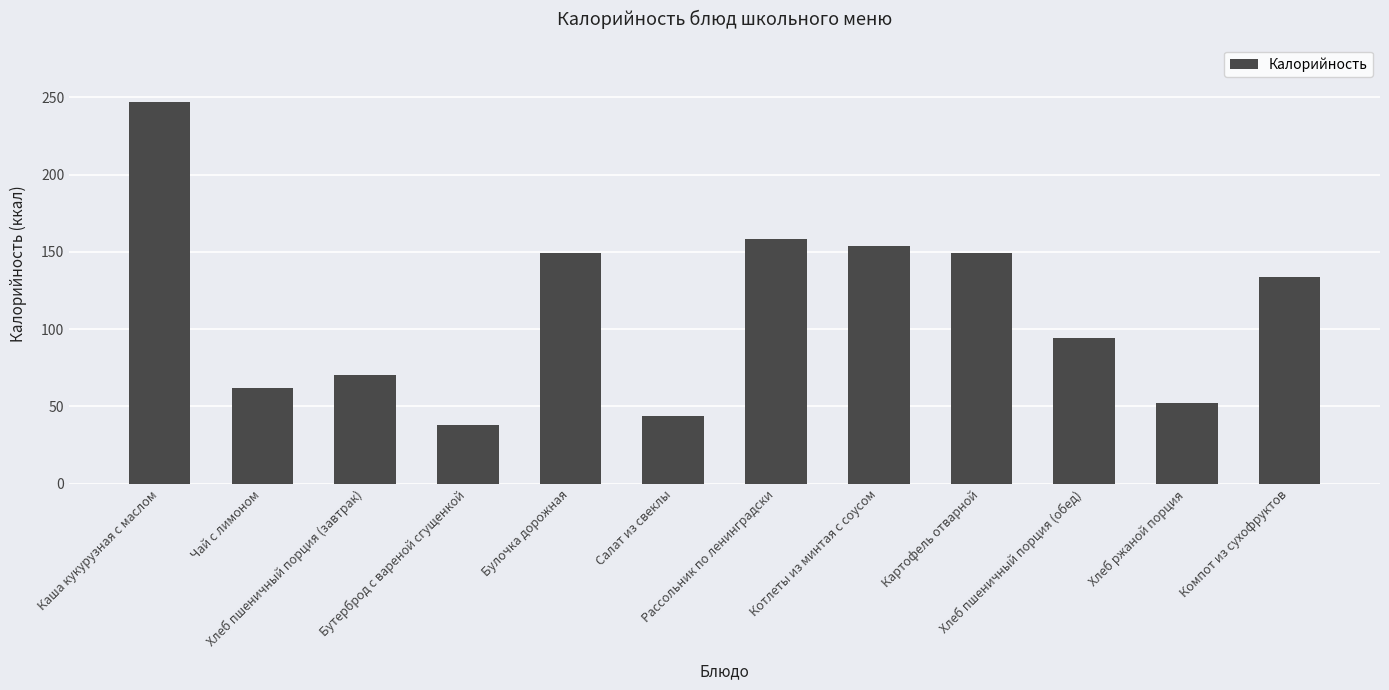

Which label corresponds to the smallest value in the chart?

Бутерброд с вареной сгущенкой